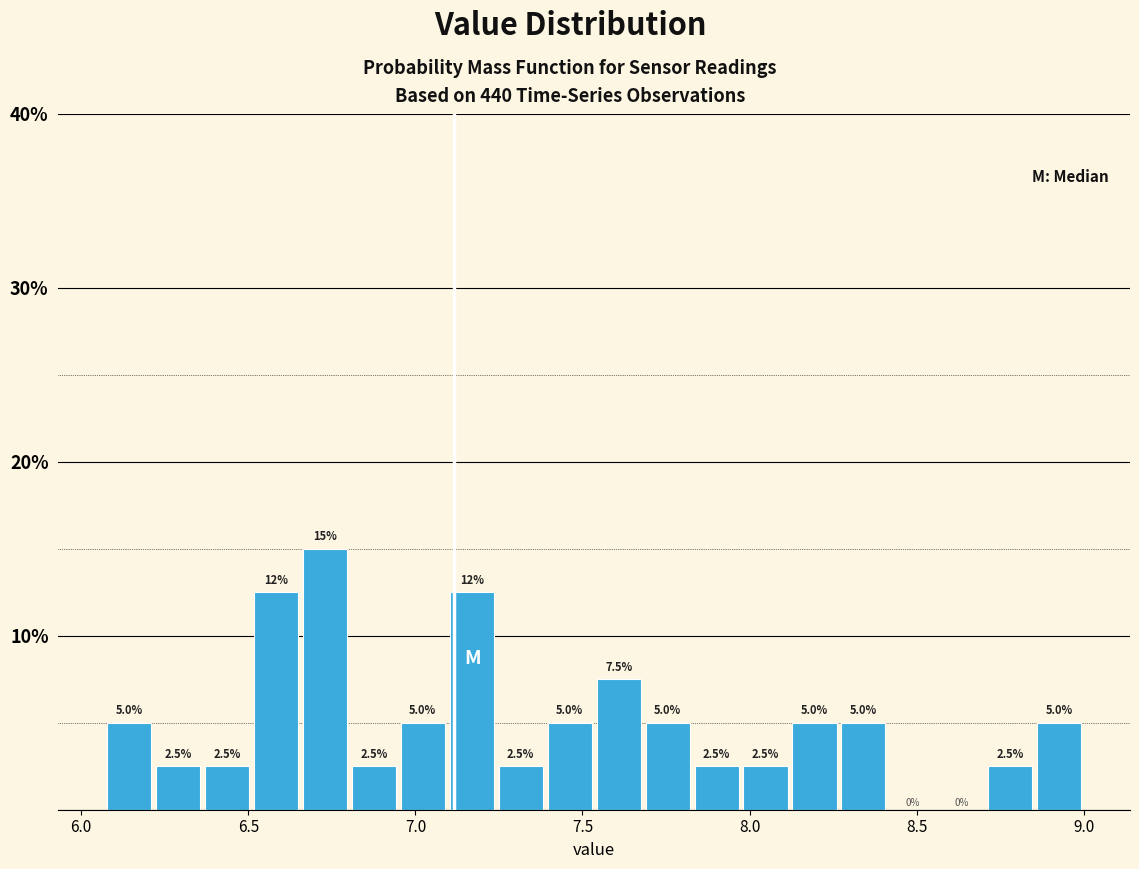

Around what value on the x-axis is the tallest bar? Give the approximate position of its centre, as read against the axis.

6.75